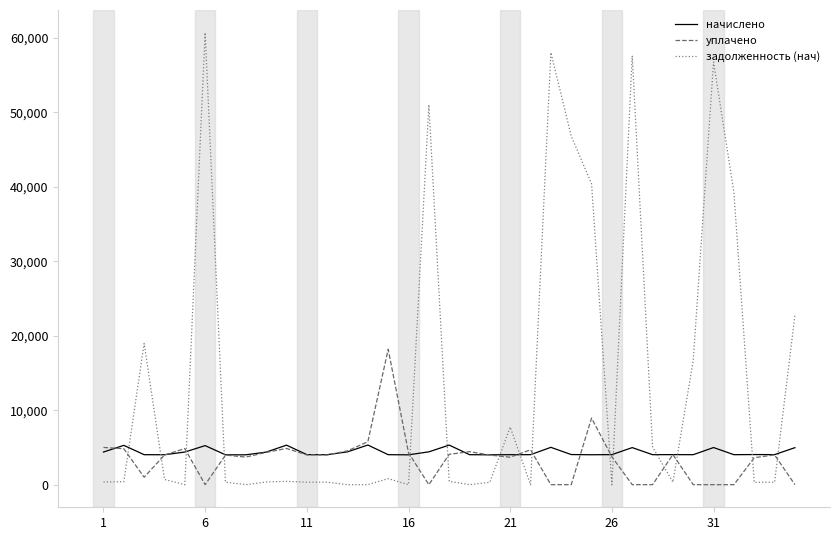

List the series in order of their peak value, lowest first.

начислено, уплачено, задолженность (нач)